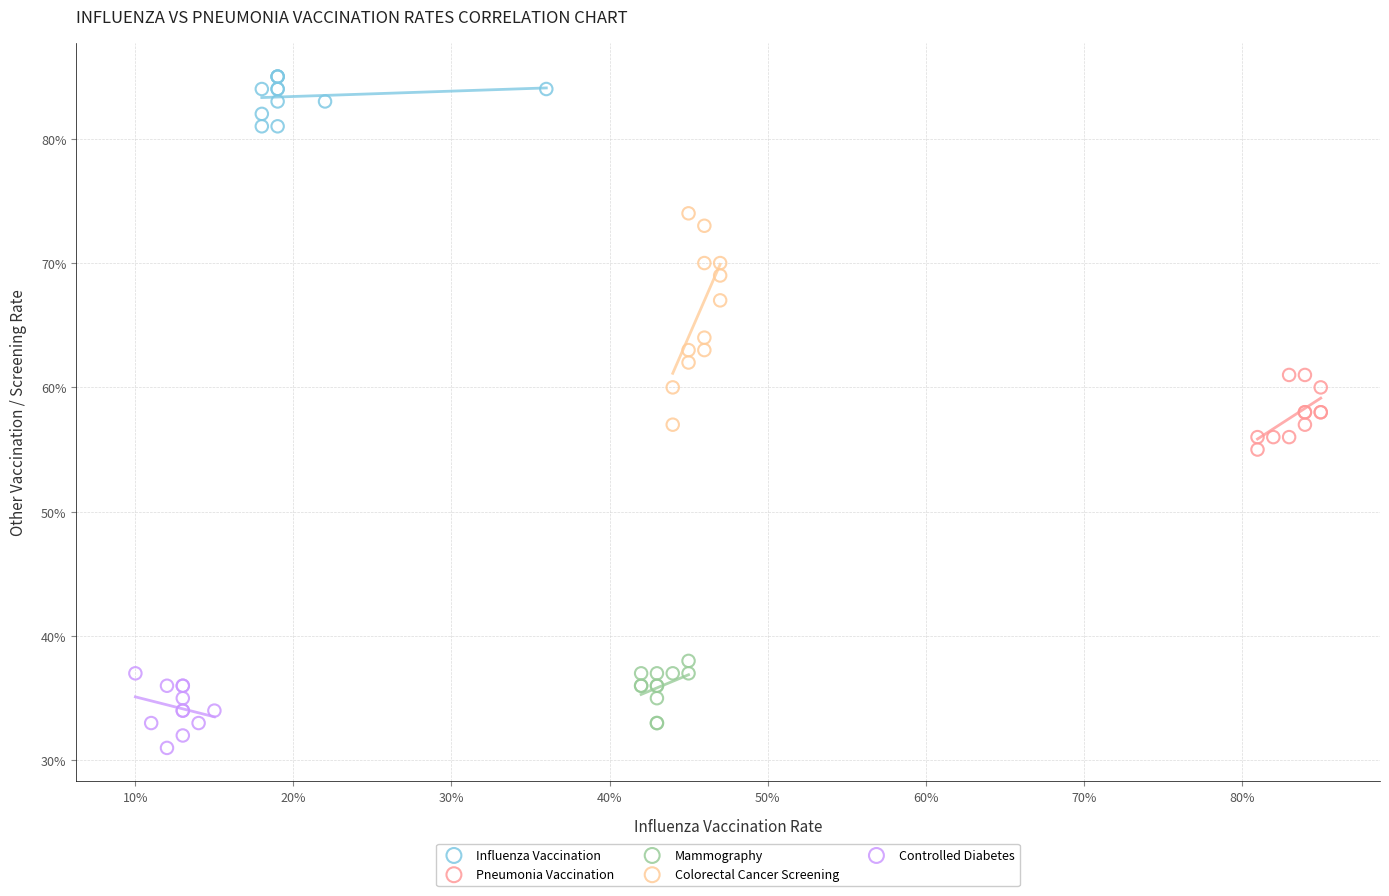

What are all the series names shown in the legend?

Influenza Vaccination, Pneumonia Vaccination, Mammography, Colorectal Cancer Screening, Controlled Diabetes